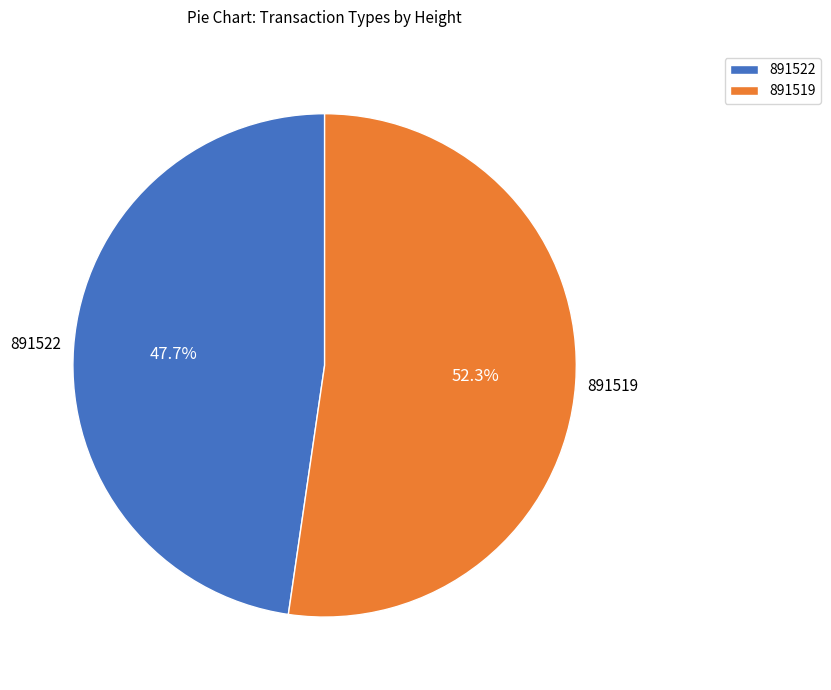

Rank the categories by value from lowest to highest.

891522, 891519